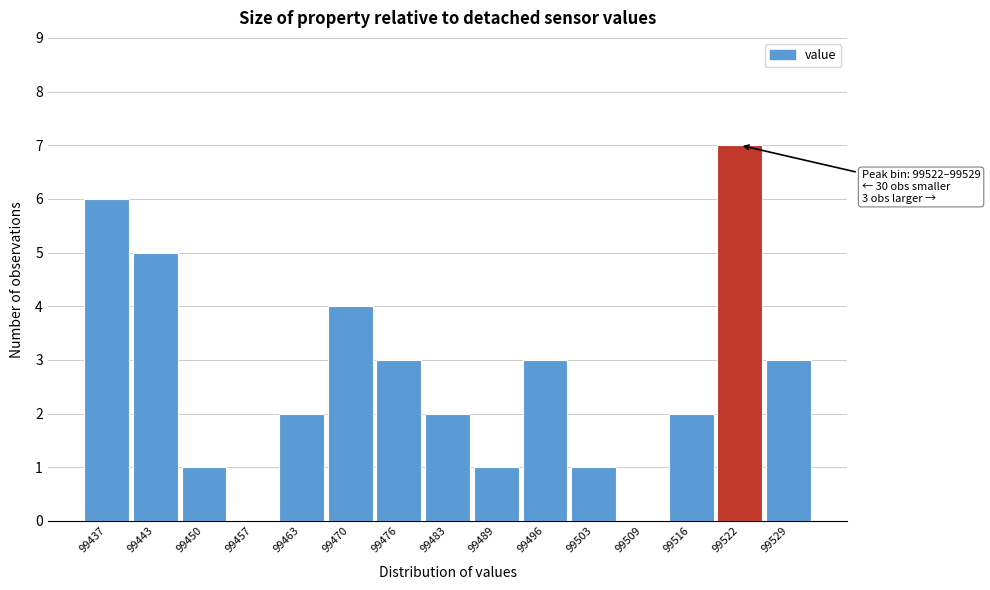

Reading left to right, what are all the values shown in this chart?

99437=6	99443=5	99450=1	99457=0	99463=2	99470=4	99476=3	99483=2	99489=1	99496=3	99503=1	99509=0	99516=2	99522=7	99529=3